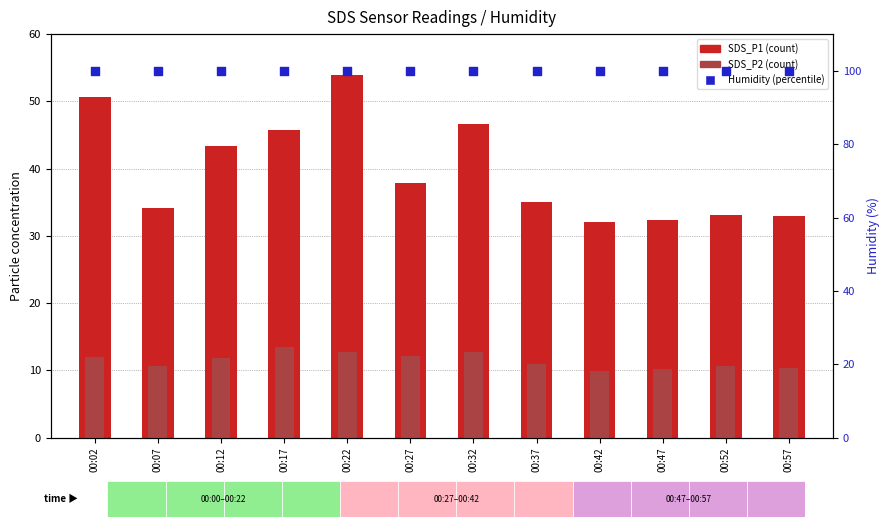

Which series has the largest total across all categories?

Humidity